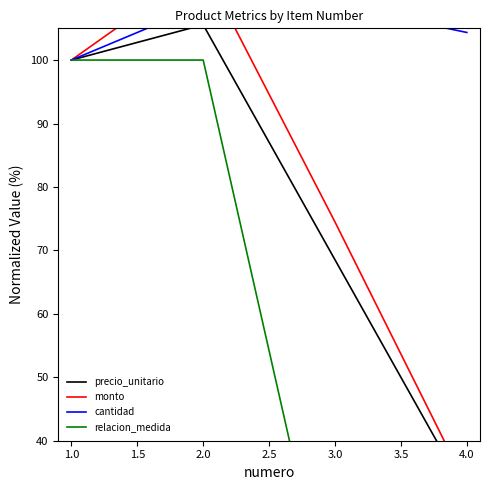

Is the value of relacion_medida at 2.0 greater than the value of cantidad at 2.0?

No